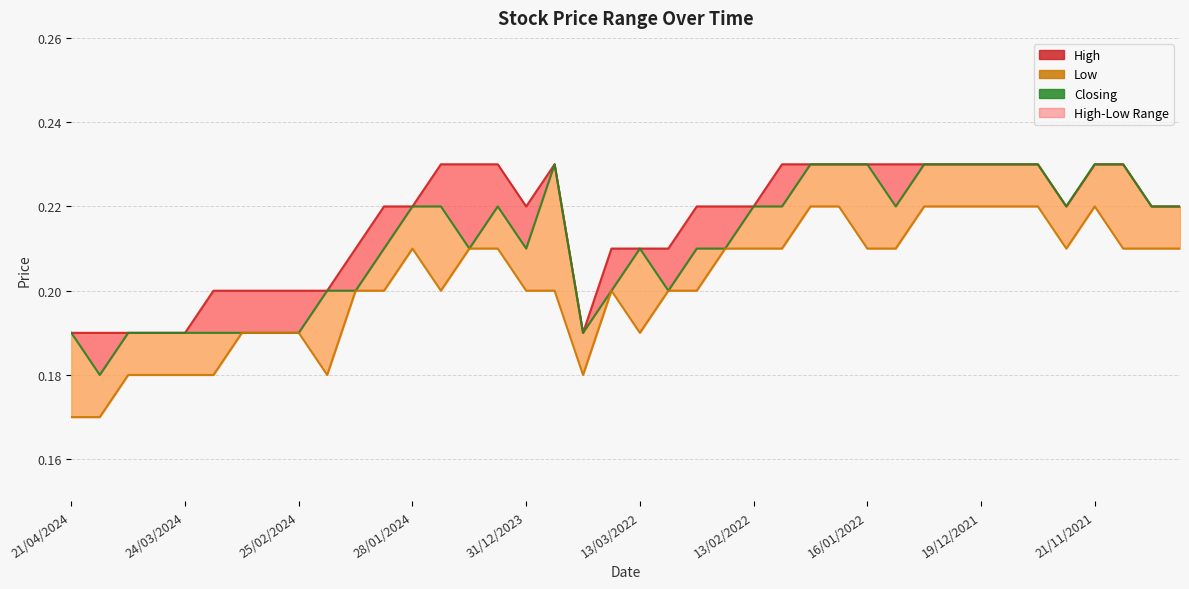

The Low series shows 0.1 at 24/03/2024. True or false?

False